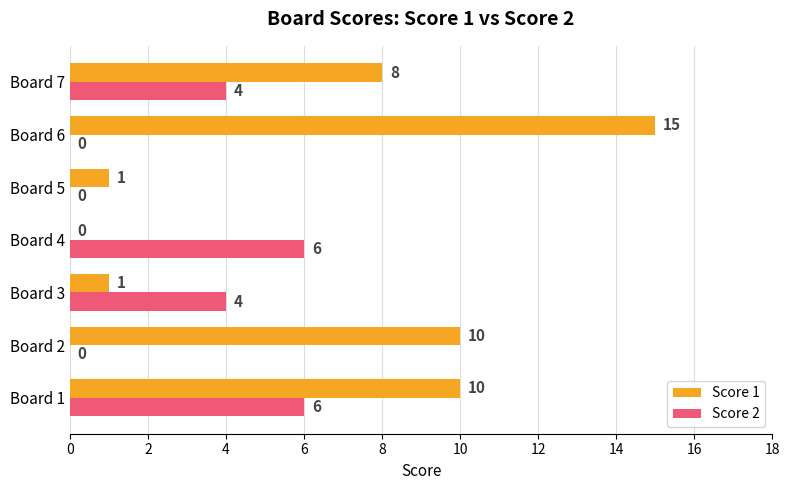

Which series changed the most between Board 3 and Board 4?

Score 2